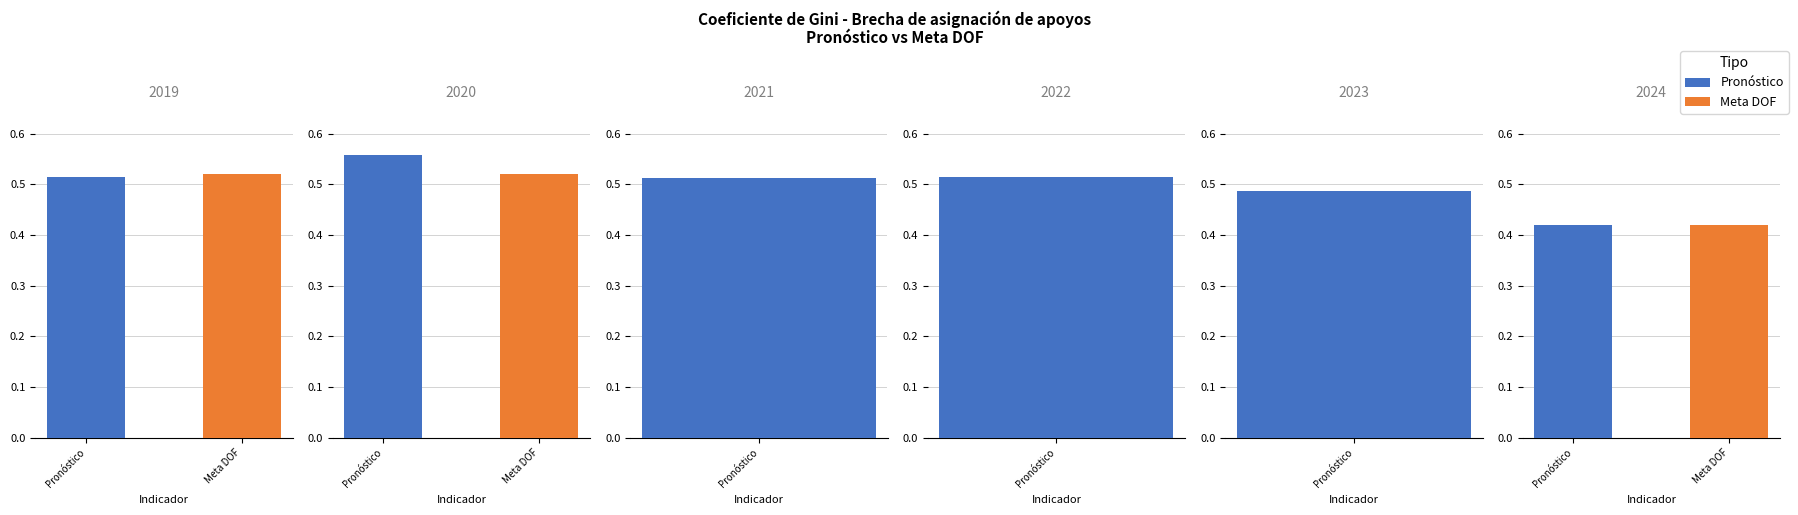

What is the value of the 2021 bar at the 1st from the left?

0.5